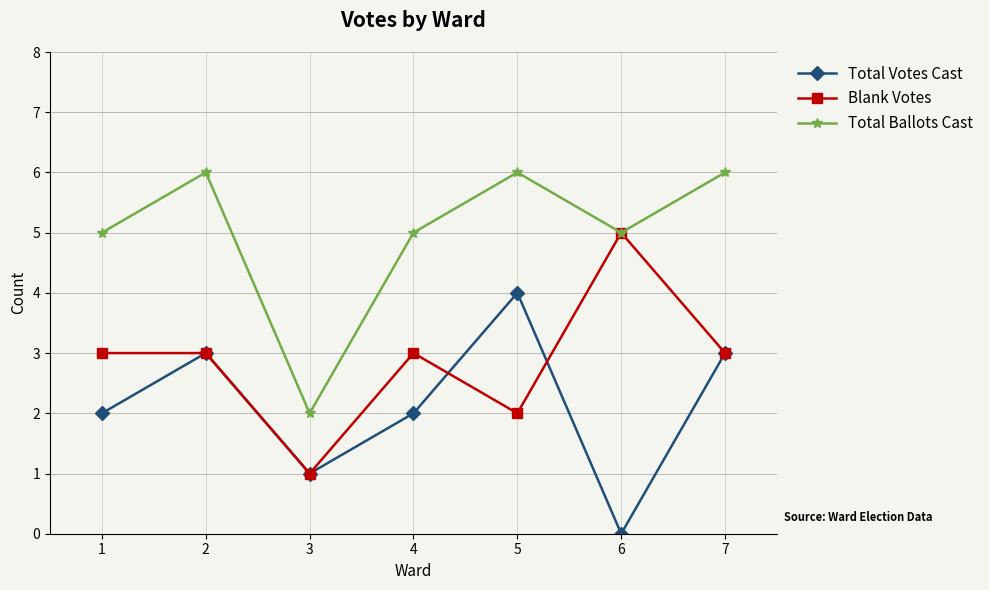

Does the chart display data point markers on the line(s)?

Yes